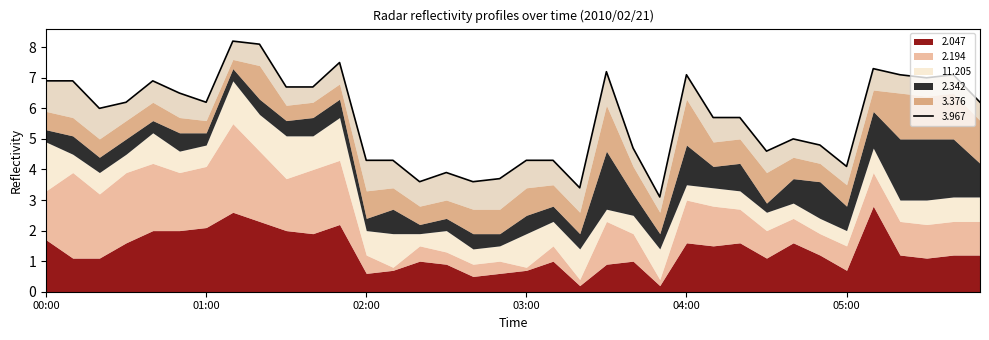

Reading right to left, list all the values displayed in this chart.

  2.047: 1.2	1.2	1.1	1.2	2.8	0.7	1.2	1.6	1.1	1.6	1.5	1.6	0.2	1.0	0.9	0.2	1.0	0.7	0.6	0.5	0.9	1.0	0.7	0.6	2.2	1.9	2.0	2.3	2.6	2.1	2.0	2.0	1.6	1.1	1.1	1.7
  2.194: 1.1	1.1	1.1	1.1	1.1	0.8	0.7	0.8	0.9	1.1	1.3	1.4	0.2	0.9	1.4	0.2	0.5	0.1	0.4	0.4	0.4	0.5	0.1	0.6	2.1	2.1	1.7	2.3	2.9	2.0	1.9	2.2	2.3	2.1	2.8	1.6
 11.205: 0.8	0.8	0.8	0.7	0.8	0.5	0.5	0.5	0.6	0.6	0.6	0.5	1.0	0.6	0.4	1.0	0.8	1.1	0.5	0.5	0.7	0.4	1.1	0.8	1.4	1.1	1.4	1.2	1.4	0.7	0.7	1.0	0.6	0.7	0.6	1.6
  2.342: 1.1	1.9	2.0	2.0	1.2	0.8	1.2	0.8	0.3	0.9	0.7	1.3	0.5	0.7	1.9	0.5	0.5	0.6	0.4	0.5	0.4	0.3	0.8	0.4	0.6	0.6	0.5	0.5	0.4	0.4	0.6	0.4	0.5	0.5	0.6	0.4
  3.376: 1.4	1.5	1.4	1.5	0.7	0.7	0.6	0.7	1.0	0.8	0.8	1.5	0.7	0.9	1.5	0.7	0.7	0.9	0.8	0.8	0.6	0.6	0.7	0.9	0.5	0.5	0.5	1.1	0.3	0.4	0.5	0.6	0.6	0.6	0.6	0.6
  3.967: 0.6	0.6	0.6	0.6	0.7	0.6	0.6	0.6	0.7	0.7	0.8	0.8	0.5	0.6	1.1	0.8	0.8	0.9	1.0	0.9	0.9	0.8	0.9	1.0	0.7	0.5	0.6	0.7	0.6	0.6	0.8	0.7	0.6	1.0	1.2	1.0